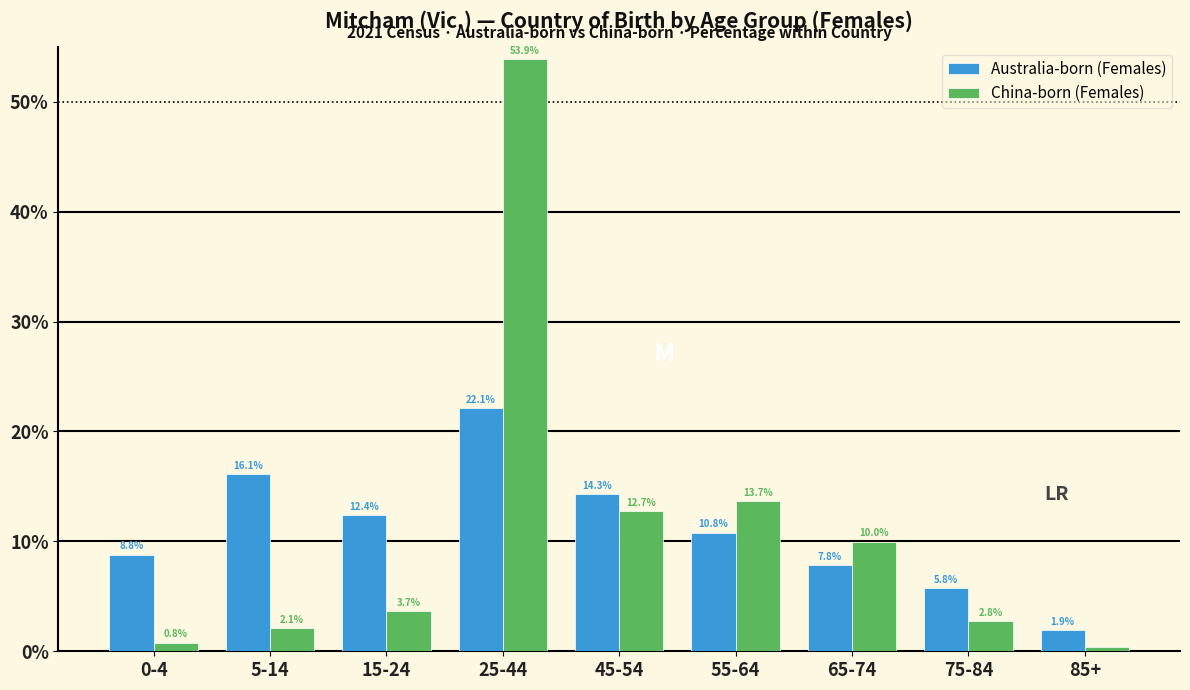

What is the sum of the Australia-born (Females) values at 5-14 and 25-44?

38.2